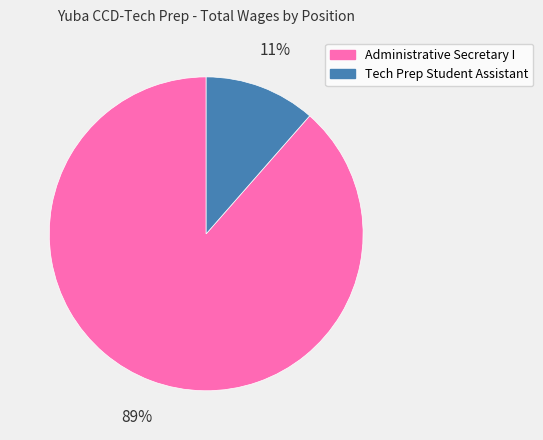

Count the number of slices in the pie.

2